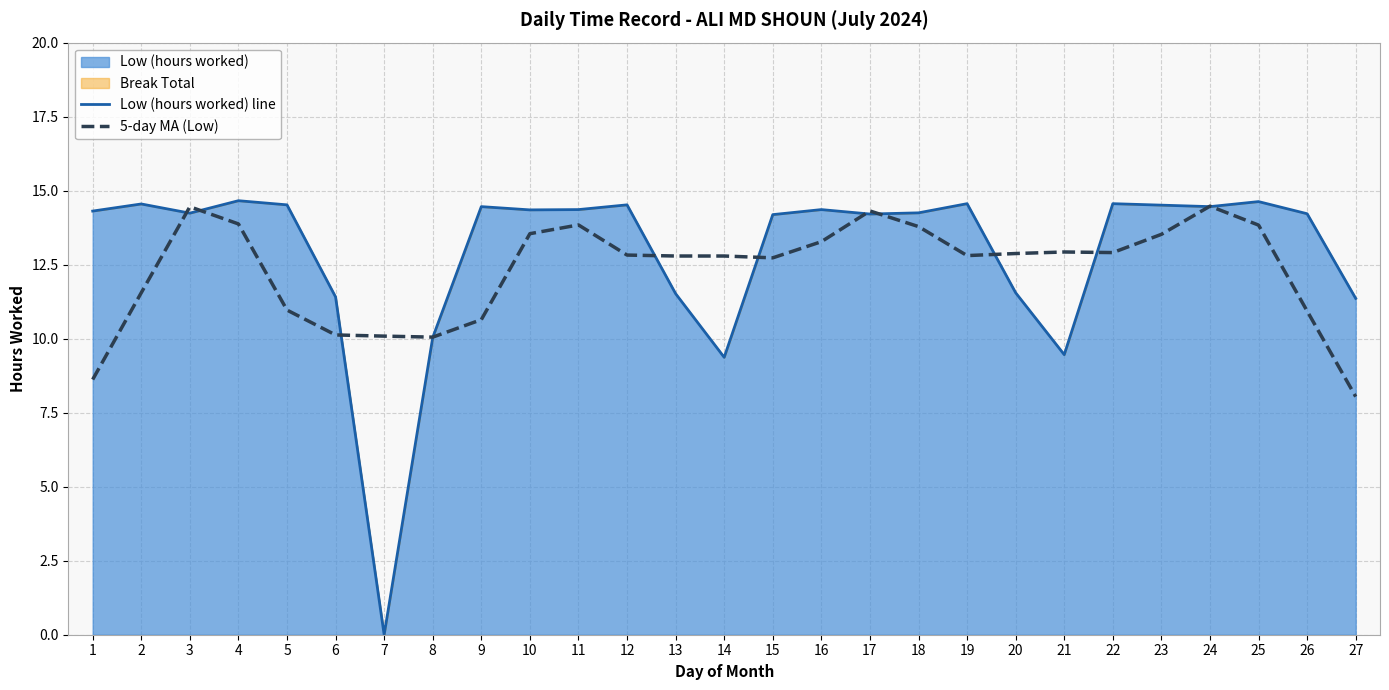

List the labels in order of Low (hours worked) line value, smallest first.

7, 14, 21, 8, 27, 6, 13, 20, 15, 17, 26, 3, 18, 1, 10, 11, 16, 9, 24, 23, 5, 12, 2, 19, 22, 25, 4